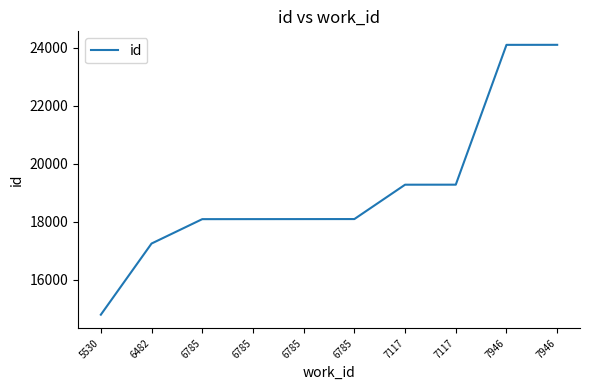

What is the difference between the maximum and minimum values?

9307